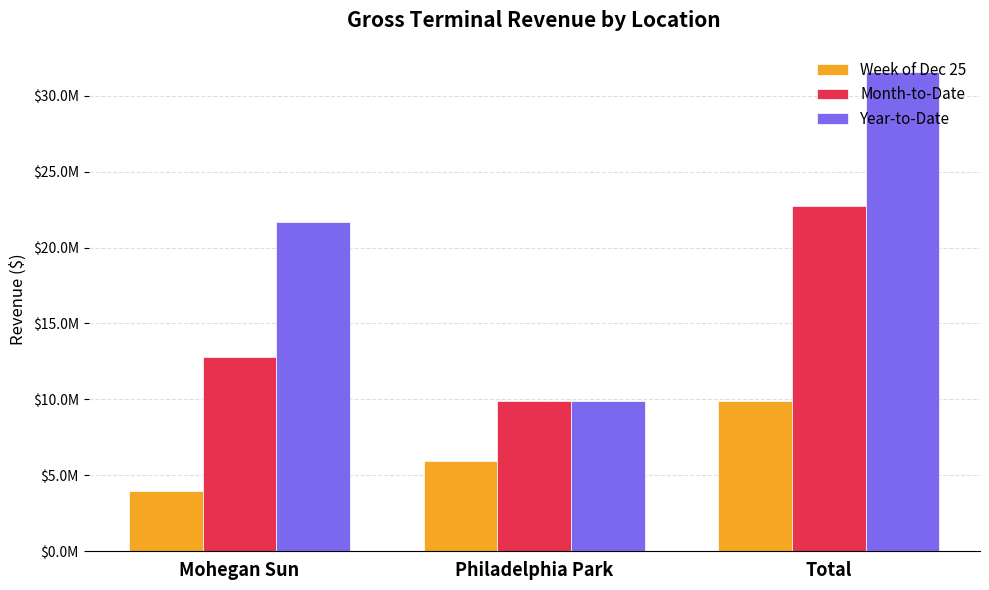

Reading right to left, extract all data points from this chart.

Week of Dec 25: 9881457.2	5923099.9	3958357.2
Month-to-Date: 22735302.4	9912892.4	12822410.0
Year-to-Date: 31567925.8	9912892.4	21655033.3